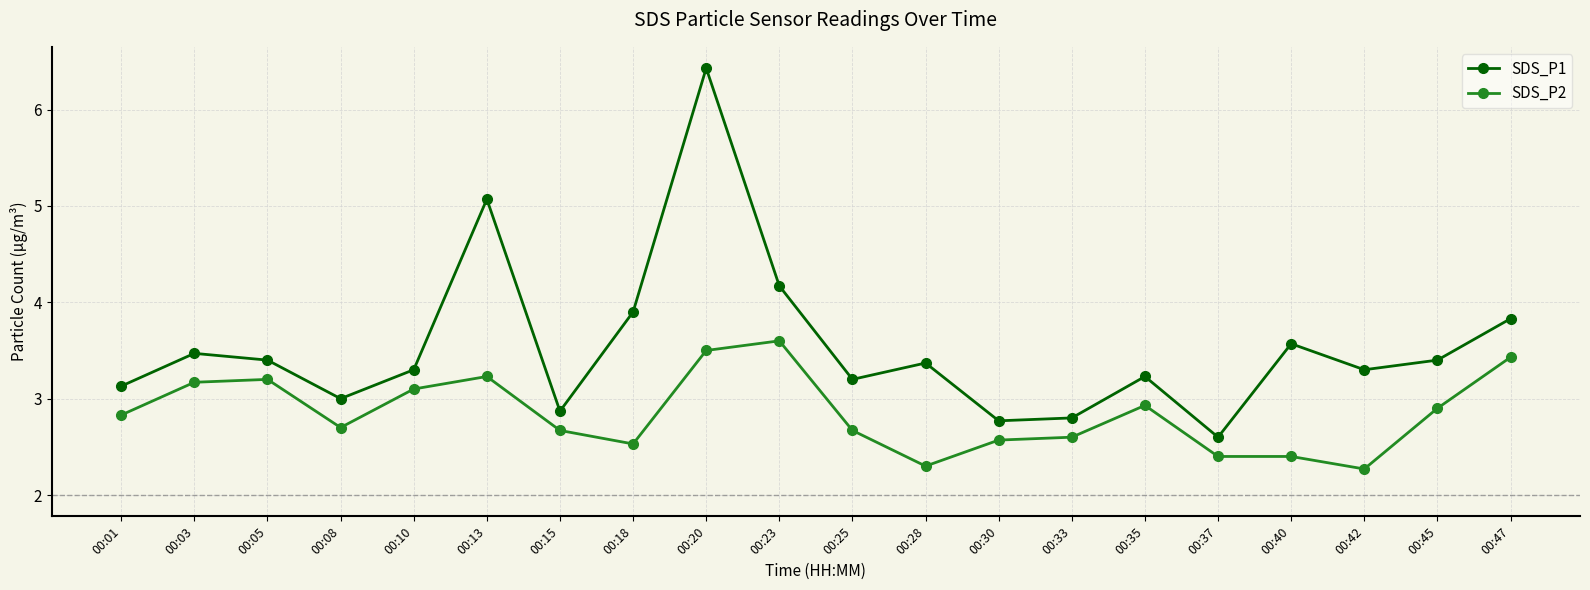

What is the average value of the SDS_P2 series?

2.9